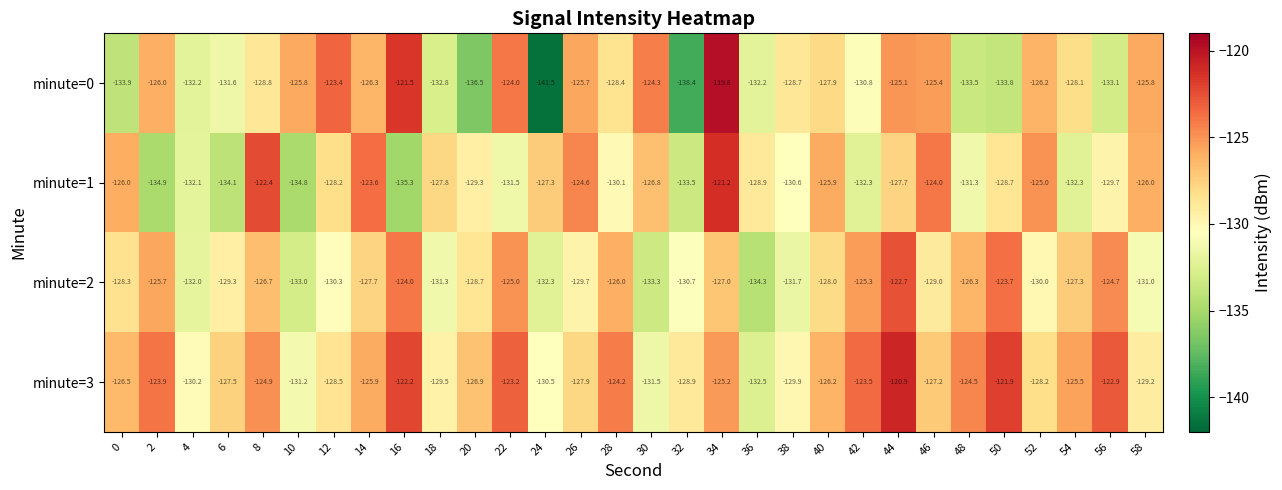

Which series has the largest total across all categories?

minute=3